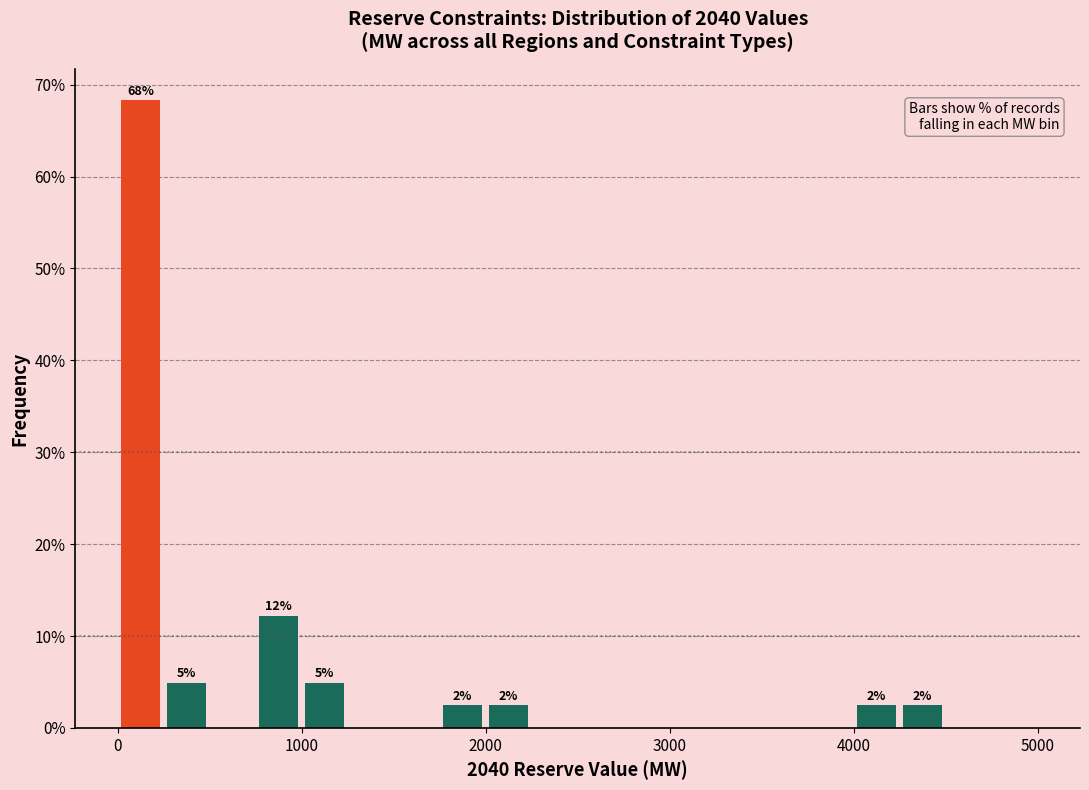

Around what value on the x-axis is the tallest bar? Give the approximate position of its centre, as read against the axis.

100